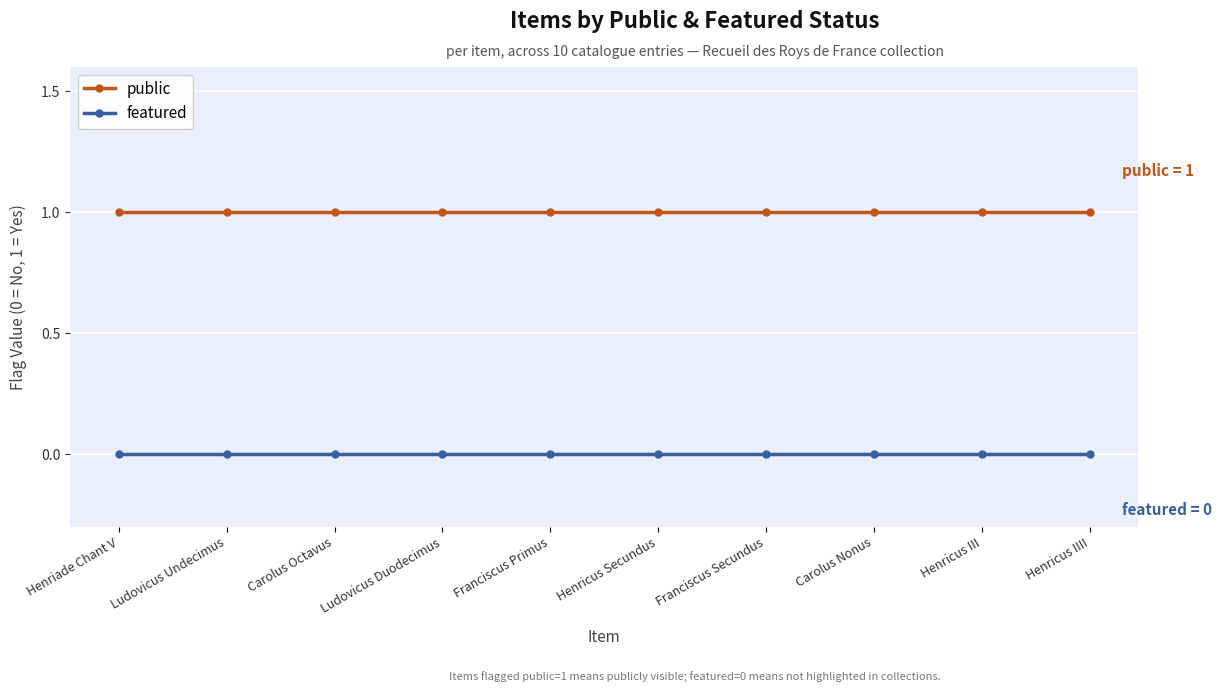

The public series shows 1 at Carolus Octavus. True or false?

True